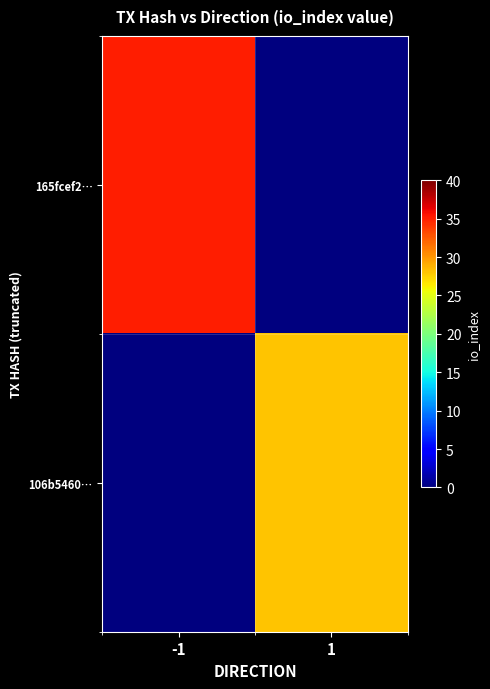

Is it true that 106b5460… equals 48.1 at 1?

False